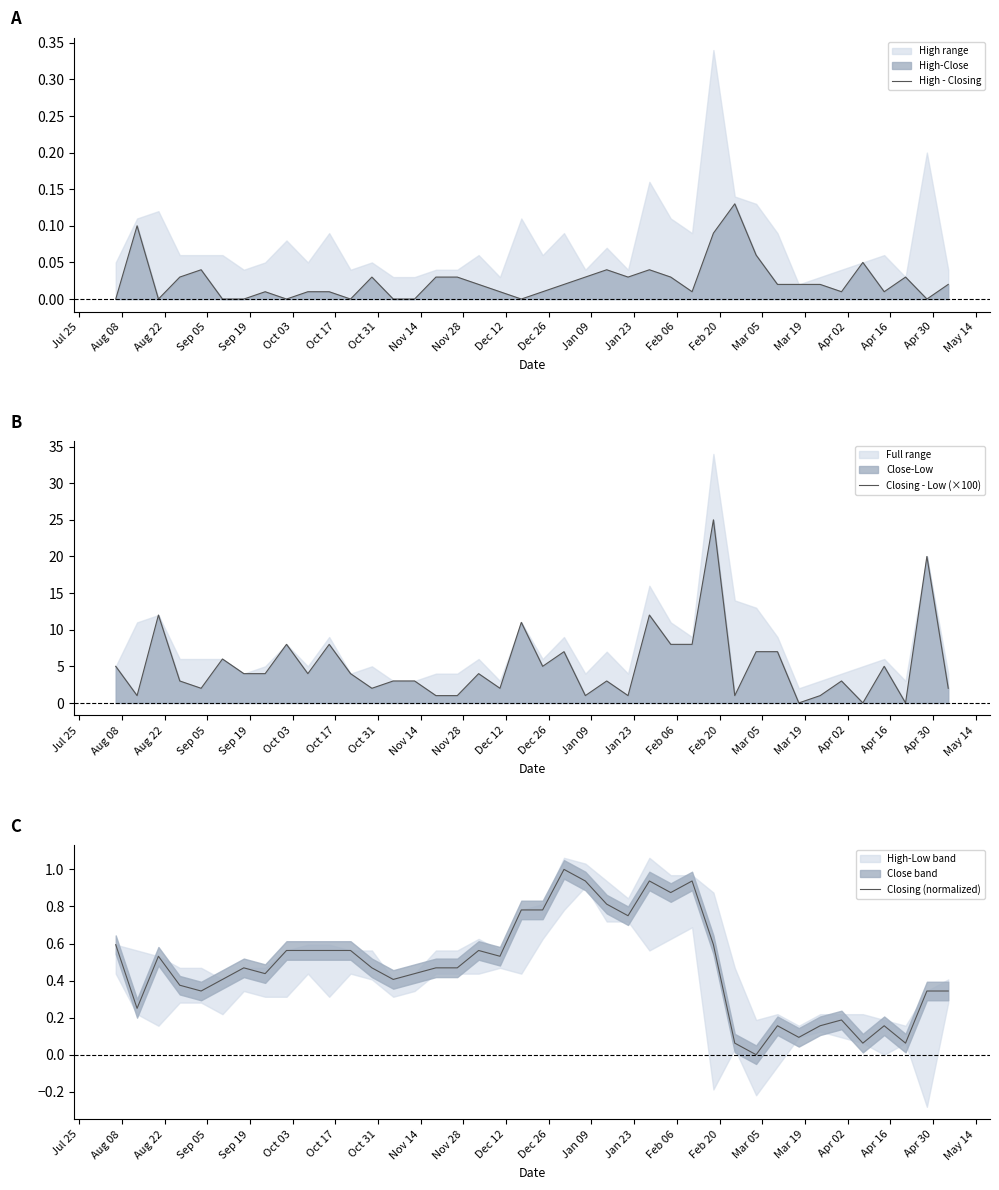

What is the maximum value for Closing (normalized)?

1.0